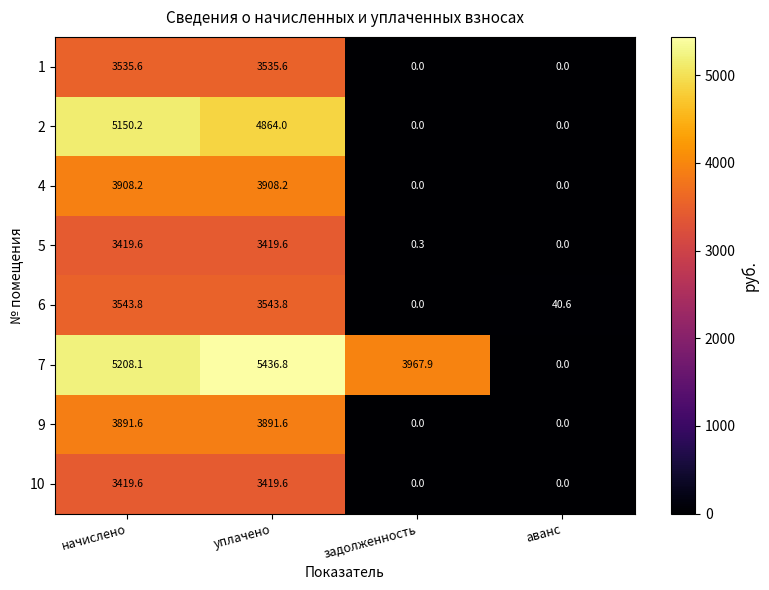

The value of 6 at аванс is 56.8. True or false?

False